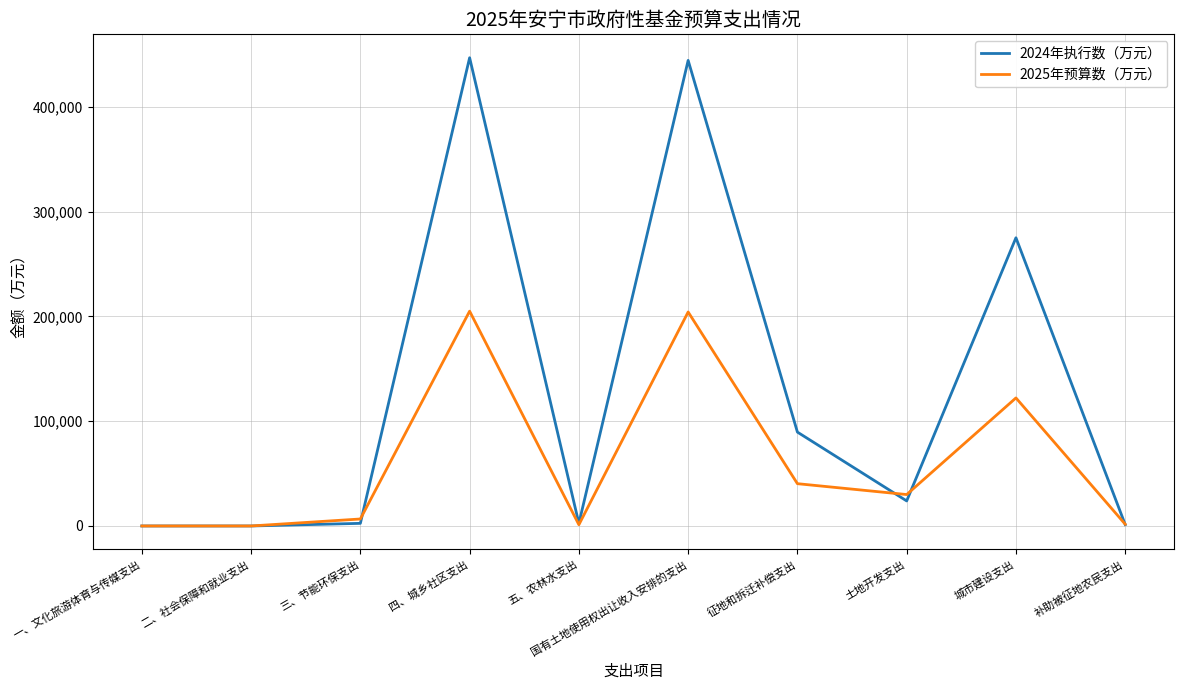

List the series in order of their overall mean, highest first.

2024年执行数（万元）, 2025年预算数（万元）